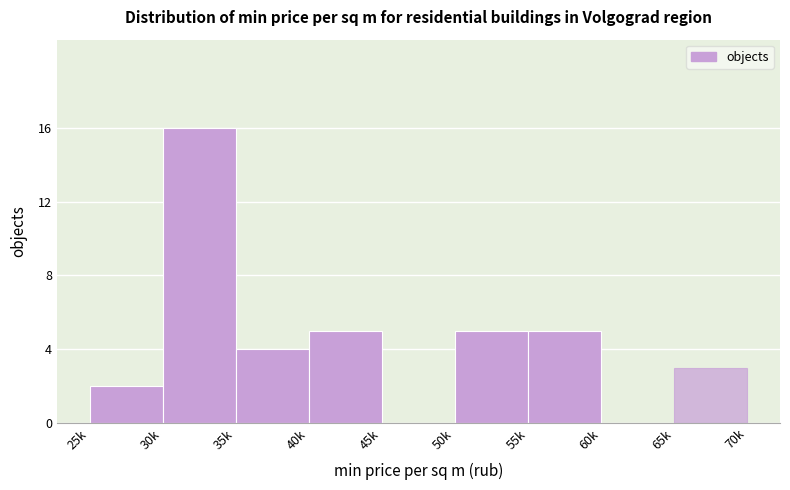

Reading right to left, extract all data points from this chart.

65k=3	60k=0	55k=5	50k=5	45k=0	40k=5	35k=4	30k=16	25k=2